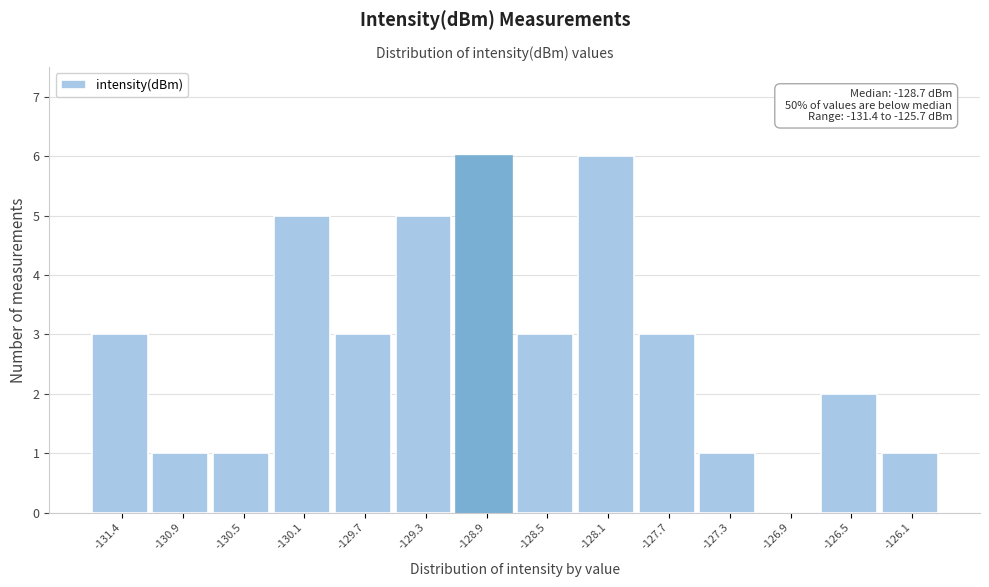

Reading left to right, what are all the values shown in this chart?

-131.4=3	-130.9=1	-130.5=1	-130.1=5	-129.7=3	-129.3=5	-128.9=6	-128.5=3	-128.1=6	-127.7=3	-127.3=1	-126.9=0	-126.5=2	-126.1=1